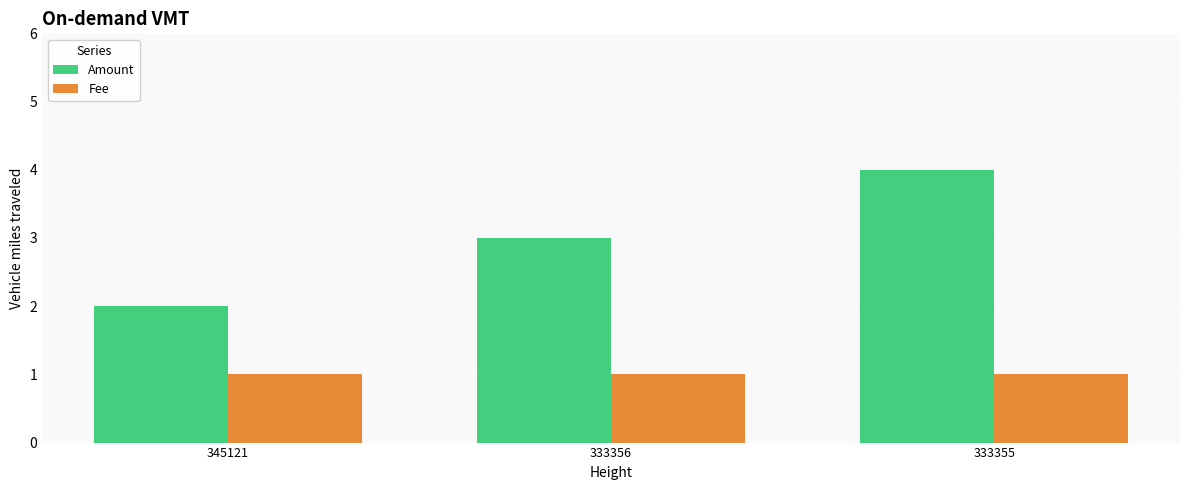

What is the value of the Amount bar at the 3rd from the left?

4.0